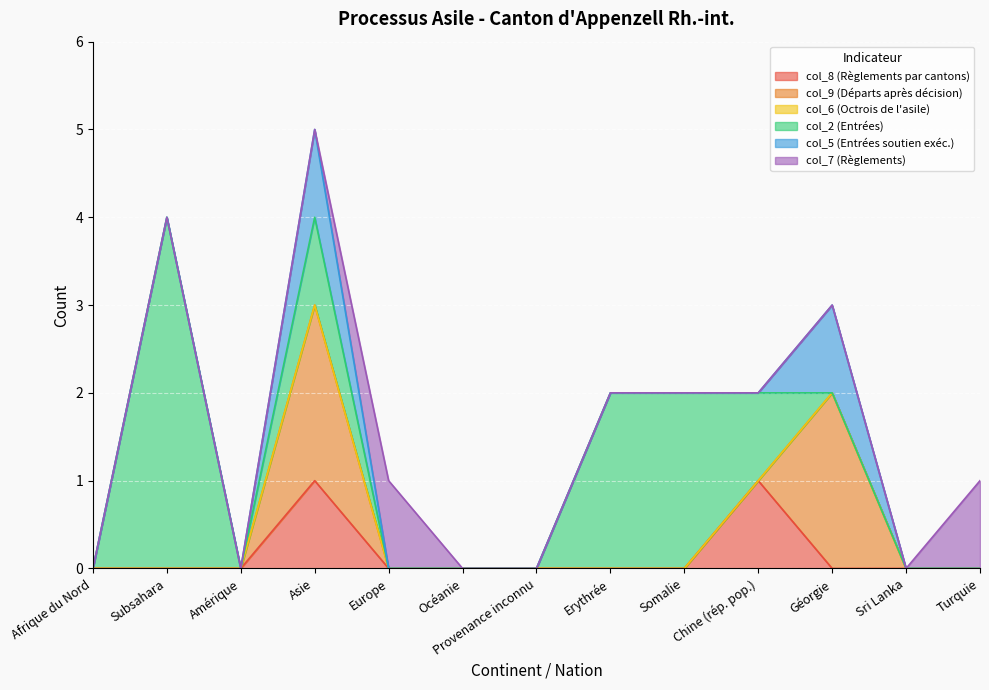

Does the chart display data point markers on the line(s)?

No